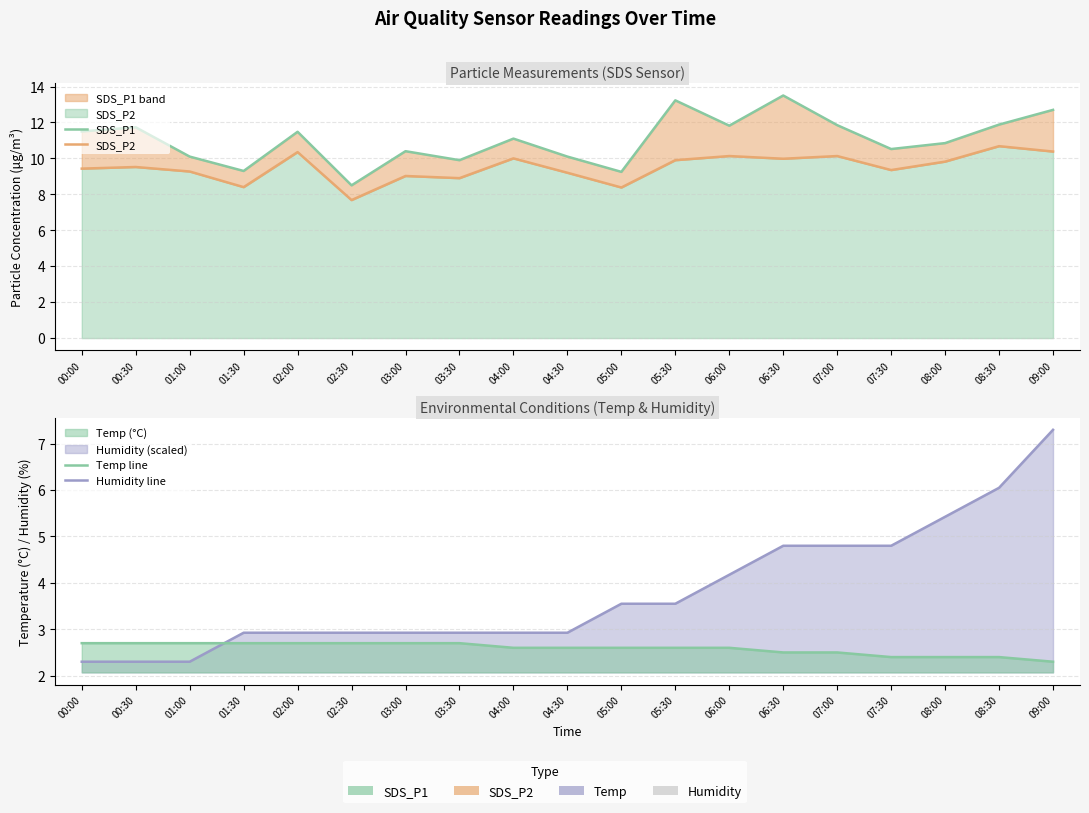

List the labels in order of Humidity line value, largest first.

09:00, 08:30, 08:00, 06:30, 07:00, 07:30, 06:00, 05:00, 05:30, 01:30, 02:00, 02:30, 03:00, 03:30, 04:00, 04:30, 00:00, 00:30, 01:00